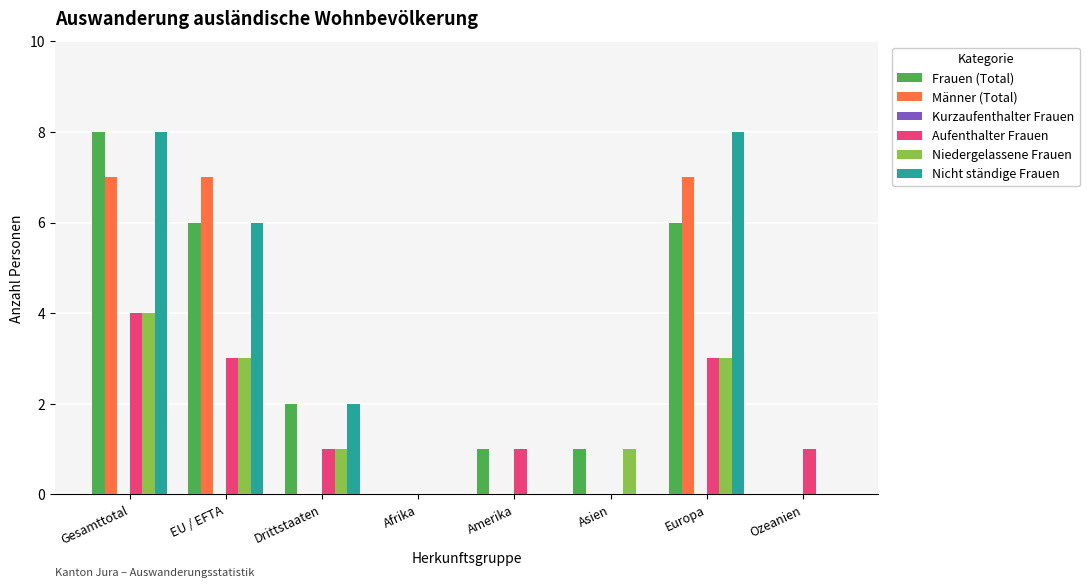

At which category is the sum across all series the highest?

Gesamttotal